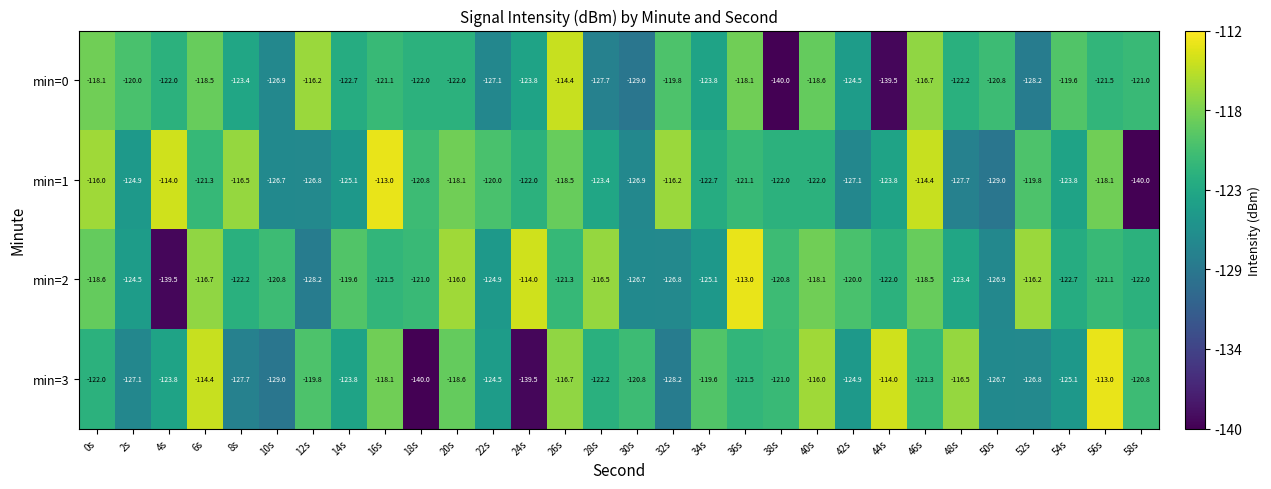

Between 6s and 56s, which series saw the biggest shift?

min=2